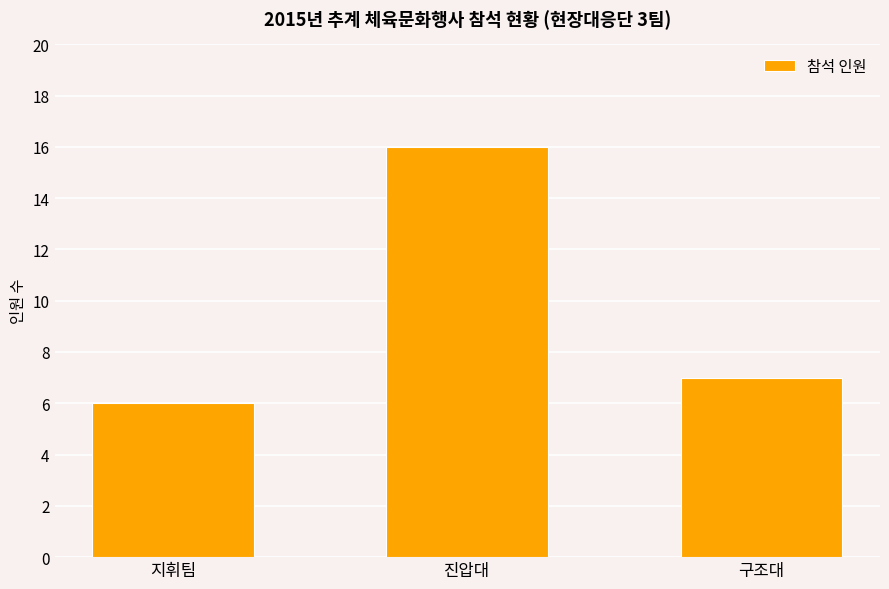

Approximately how many times larger is the value at 구조대 compared to 지휘팀?

1.2